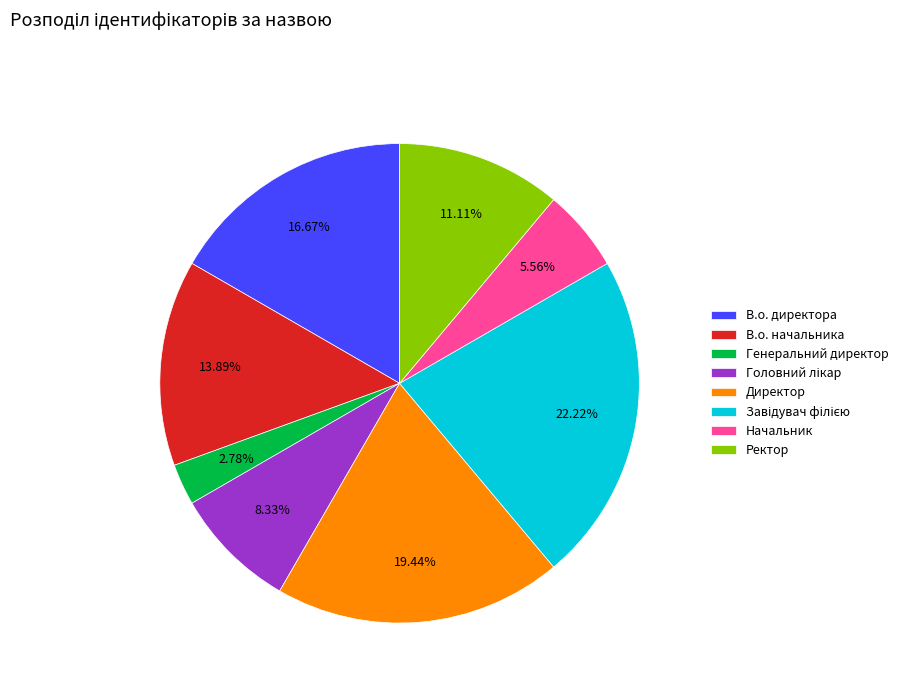

Combined, what portion of the pie is Генеральний директор and Директор?

22.2%